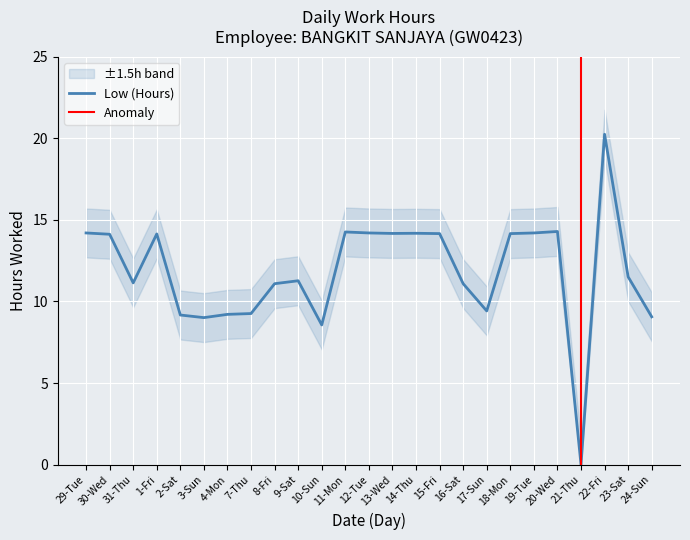

At which category does the data reach its first local peak?

1-Fri